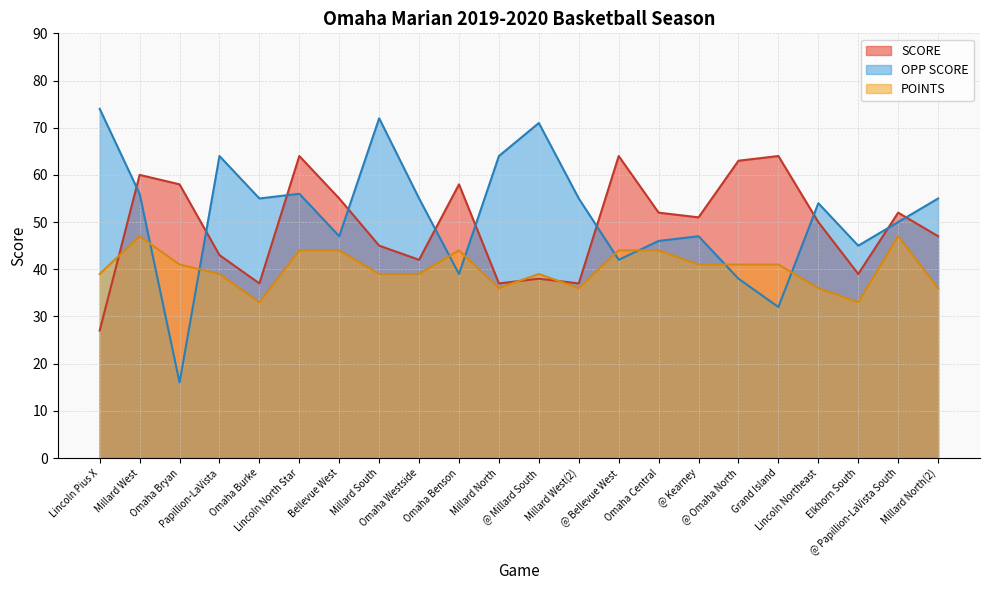

How many intersections are there between OPP SCORE and SCORE?

10